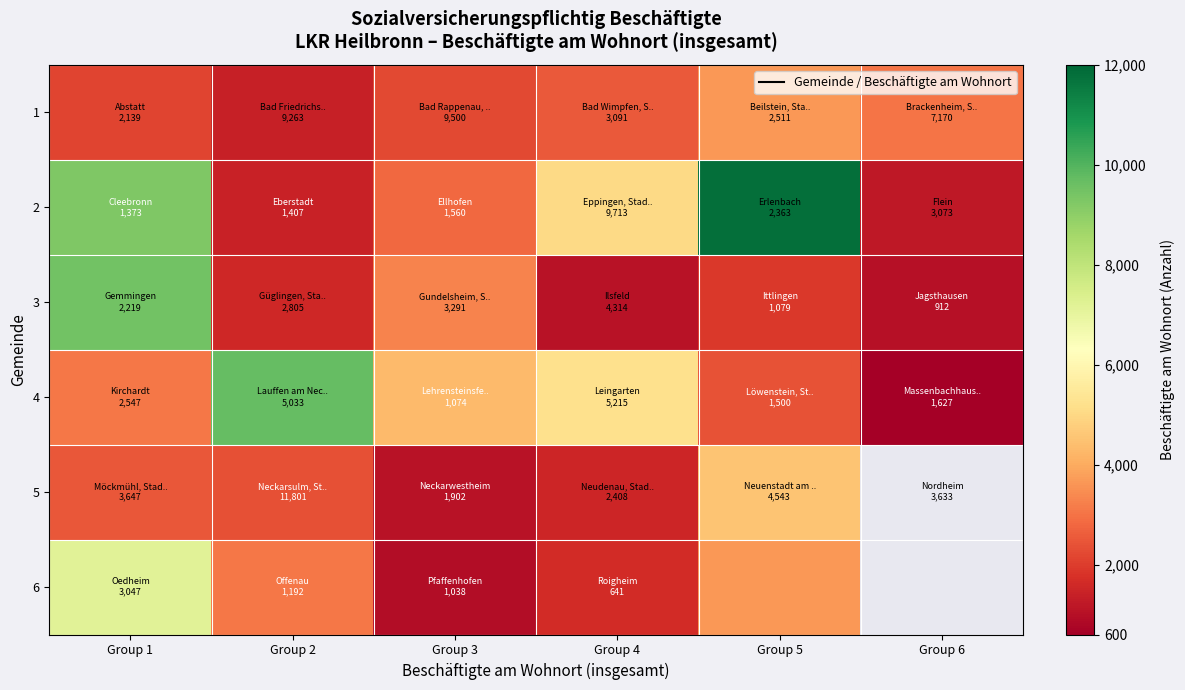

What is the minimum value shown in the chart?

641.0